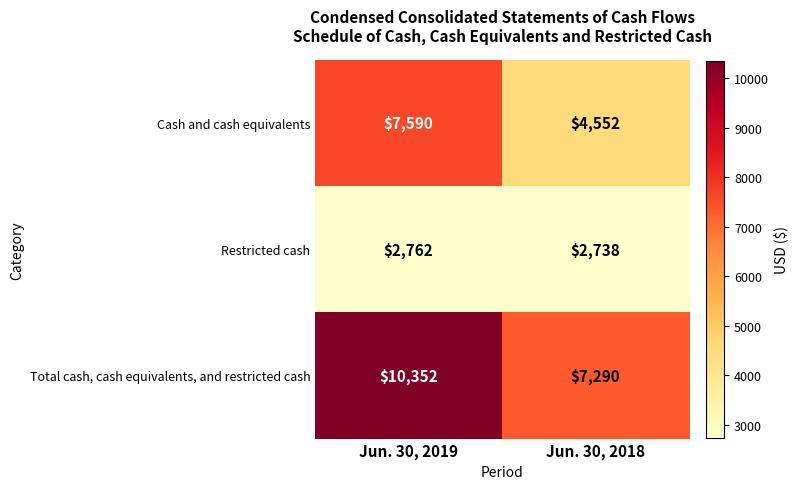

At how many categories does at least one series exceed 9324?

1